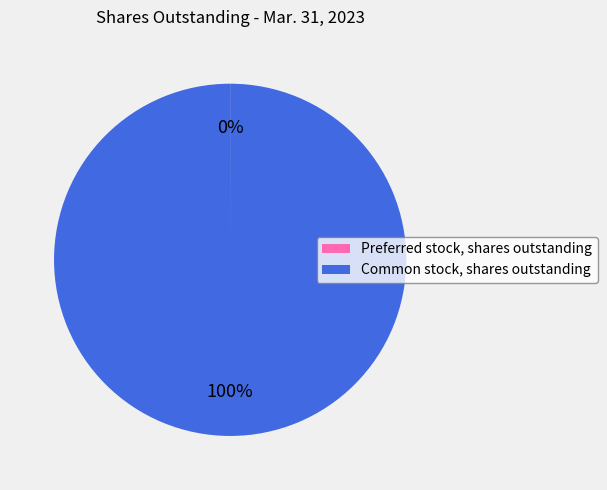

What is the majority slice?

Common stock, shares outstanding